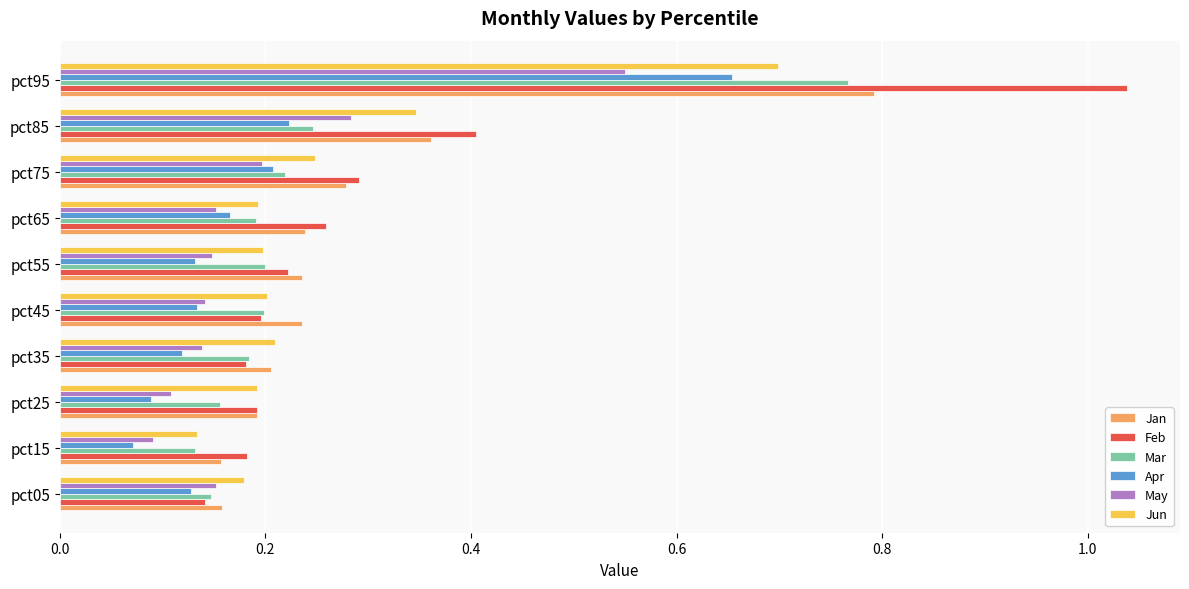

What is the sum of all Jun values?

2.6